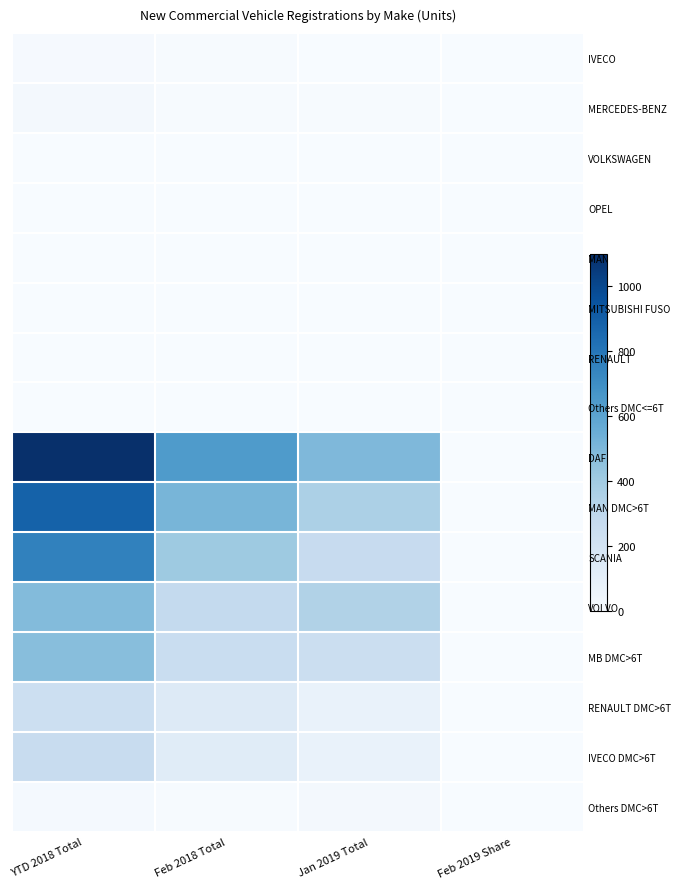

At how many categories does at least one series exceed 973?

1